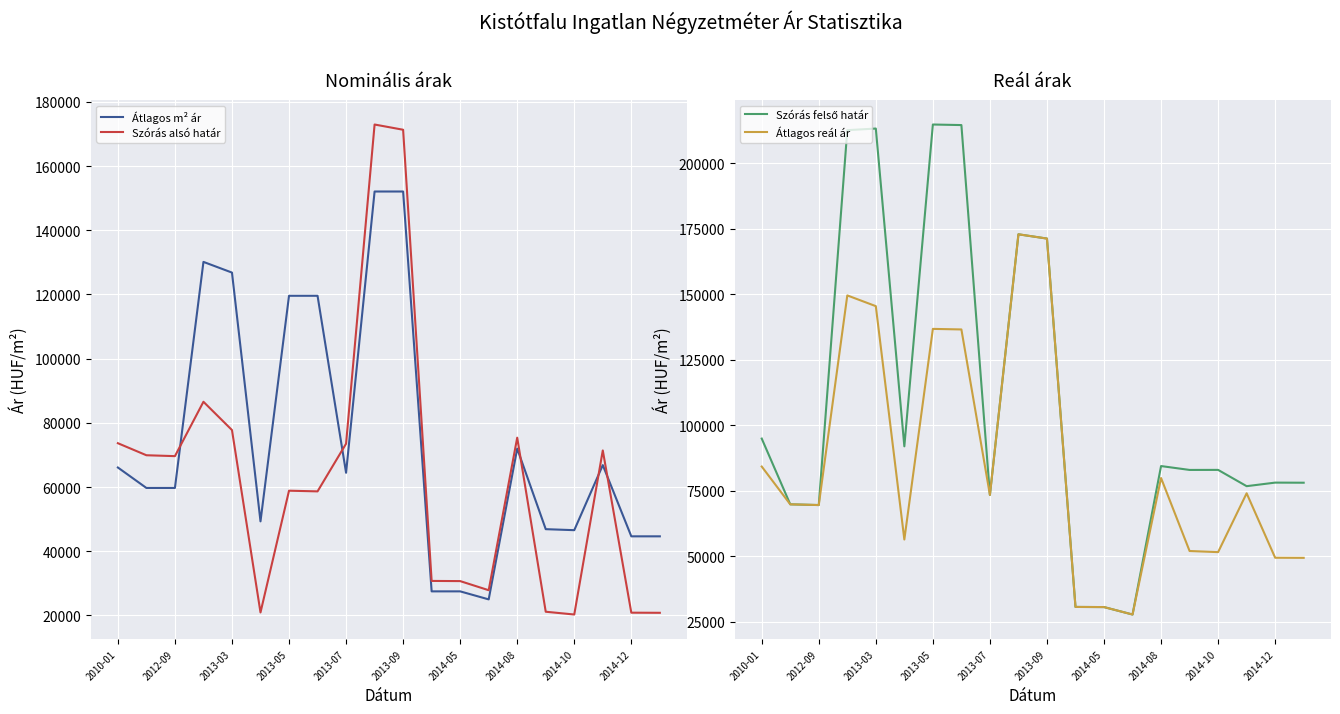

How many lines are shown in the chart?

4